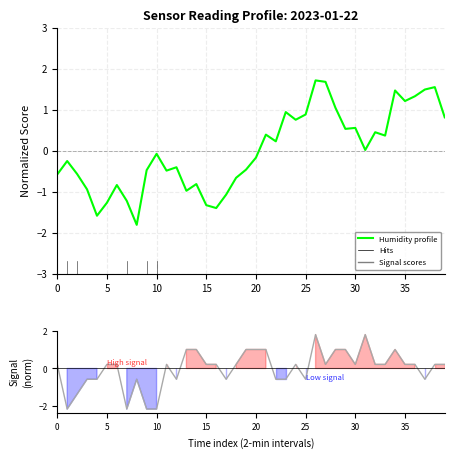

Which category has the highest value in the Signal (norm) series?

26